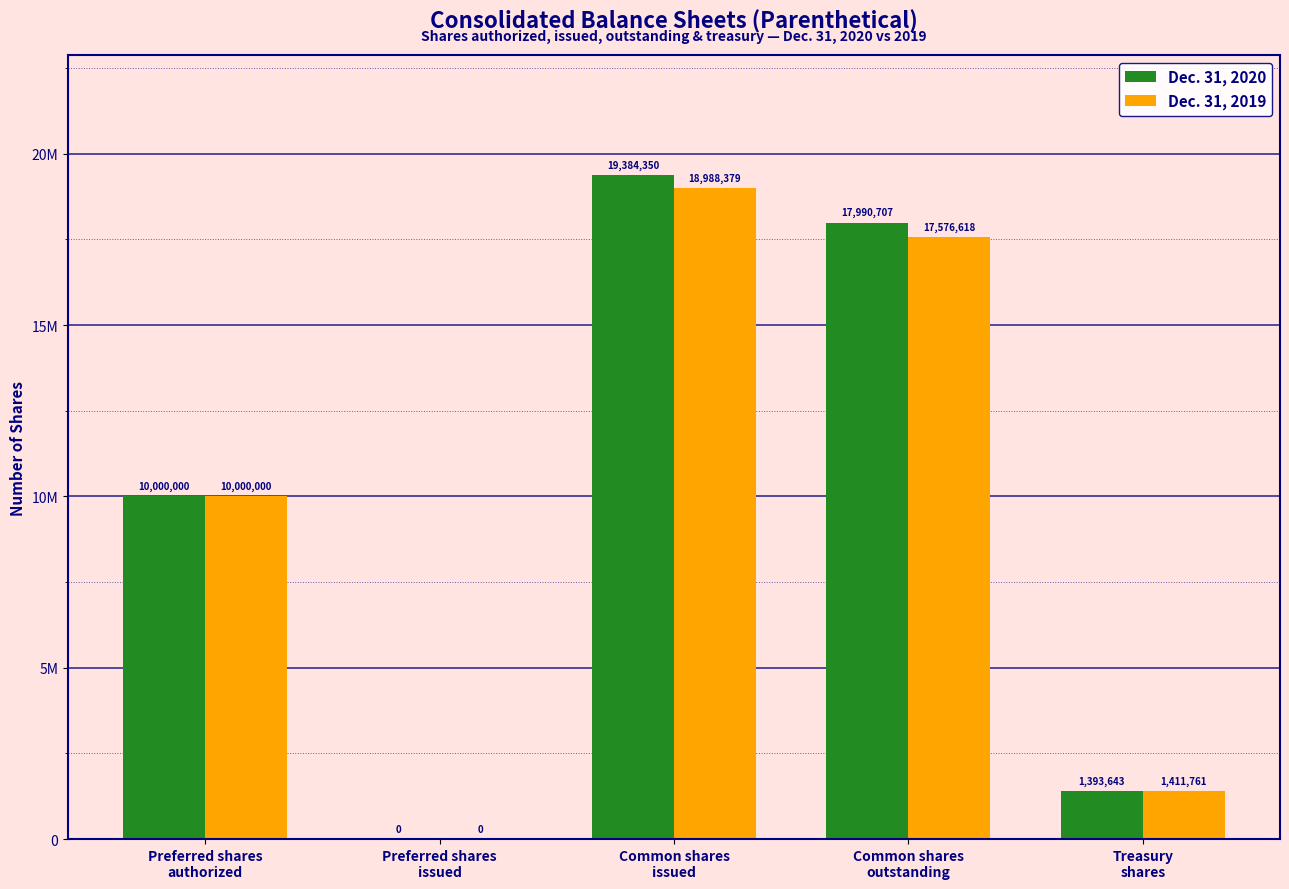

Where is Dec. 31, 2020 nearest to the value 9692175?

Preferred shares
authorized